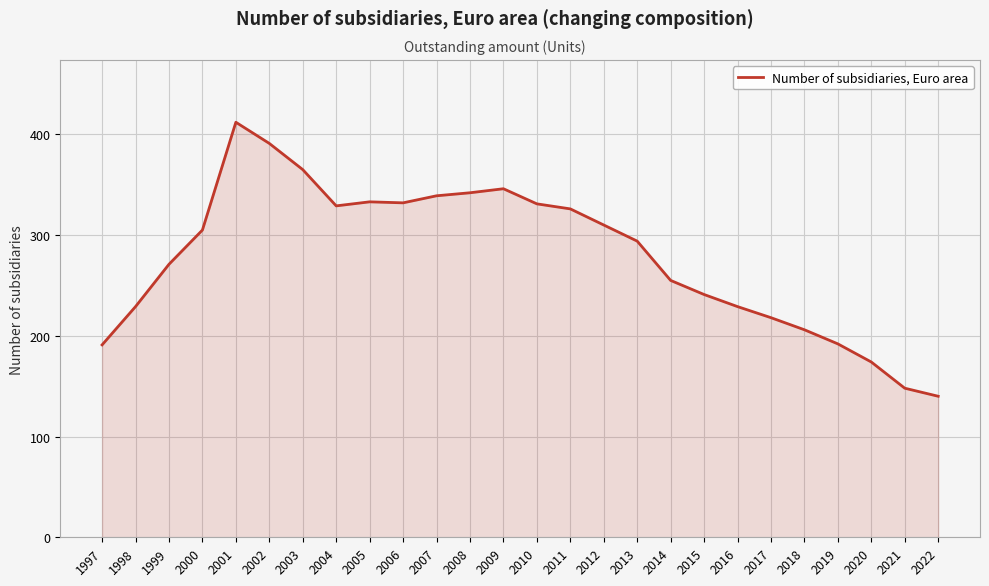

The chart shows a value of 365 at 2003. True or false?

True